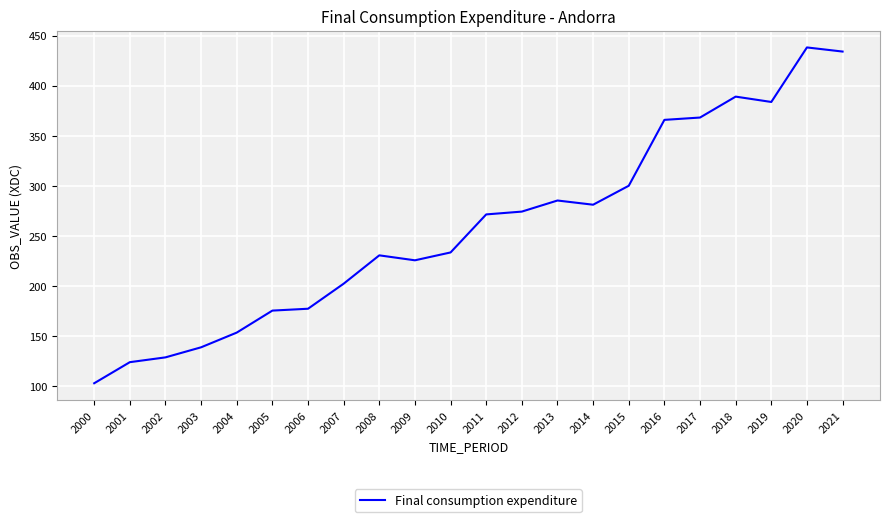

Reading left to right, what are all the values shown in this chart?

2000=103.0	2001=124.1	2002=128.9	2003=138.9	2004=153.6	2005=175.6	2006=177.4	2007=202.4	2008=230.7	2009=225.8	2010=233.6	2011=271.6	2012=274.4	2013=285.4	2014=281.2	2015=300.2	2016=365.9	2017=368.3	2018=389.1	2019=383.8	2020=438.2	2021=434.1